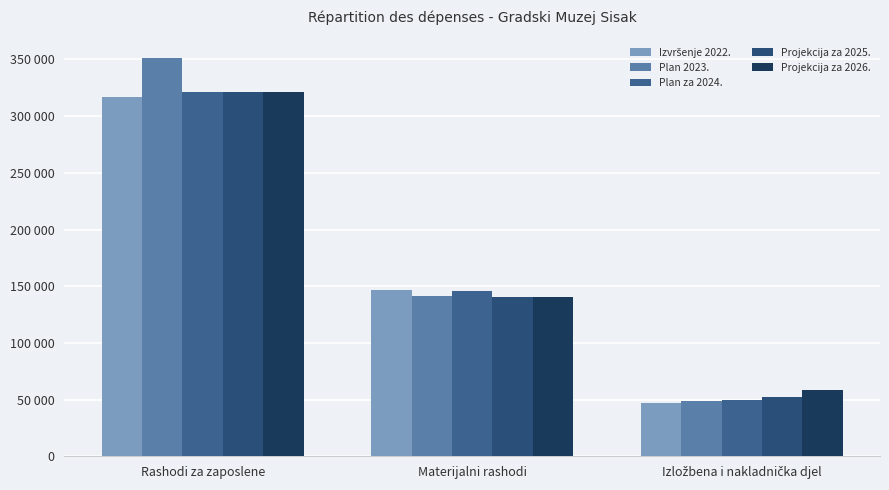

What is the value of the Izvršenje 2022. bar at the 3rd from the left?

47290